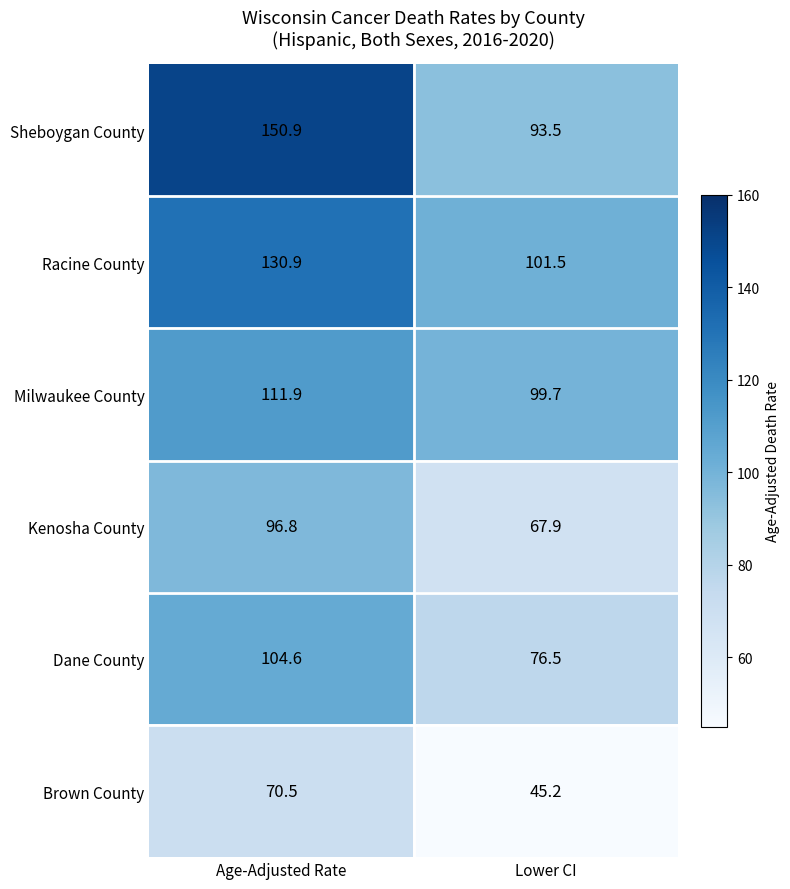

What is the difference between the highest and lowest values at Lower CI?

56.3